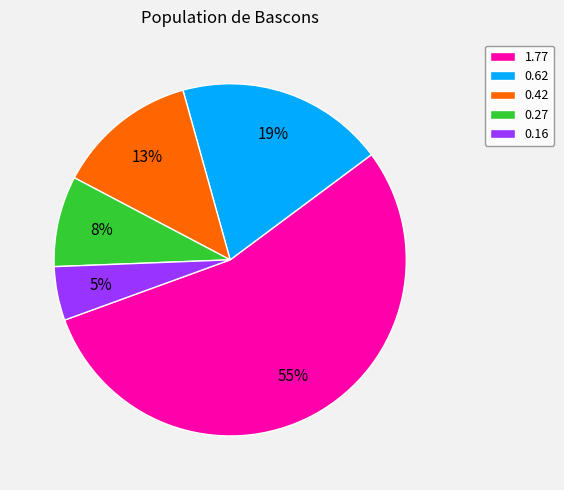

To the nearest percent, what is the combined percentage of 0.16 and 0.42?

18%